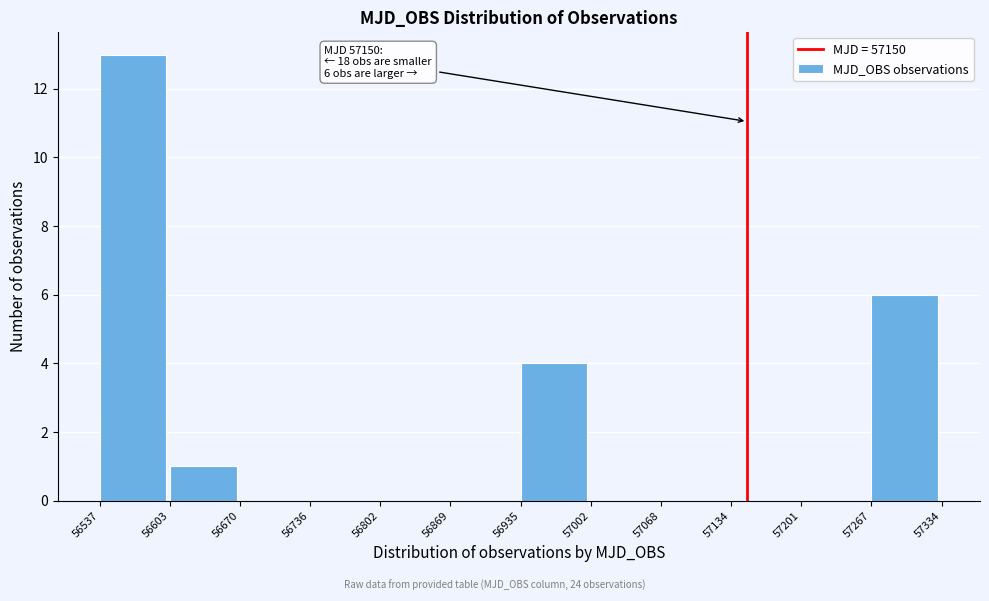

Which range on the x-axis has the tallest bar?

56537 to 56603